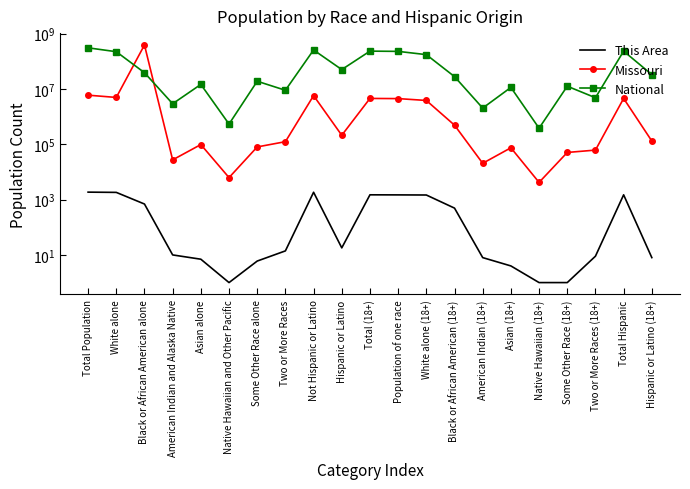

Rank the series by their average value, from lowest to highest.

This Area, Missouri, National